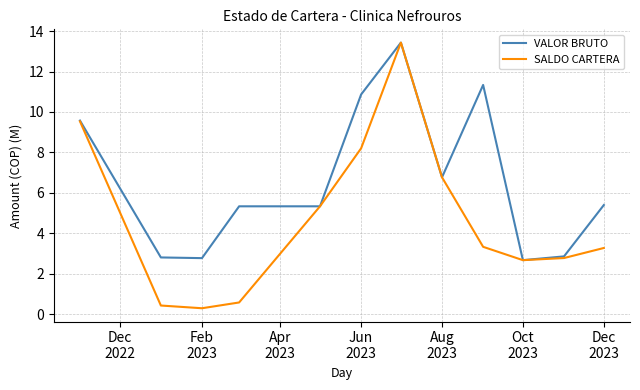

Which series has the largest total across all categories?

VALOR BRUTO